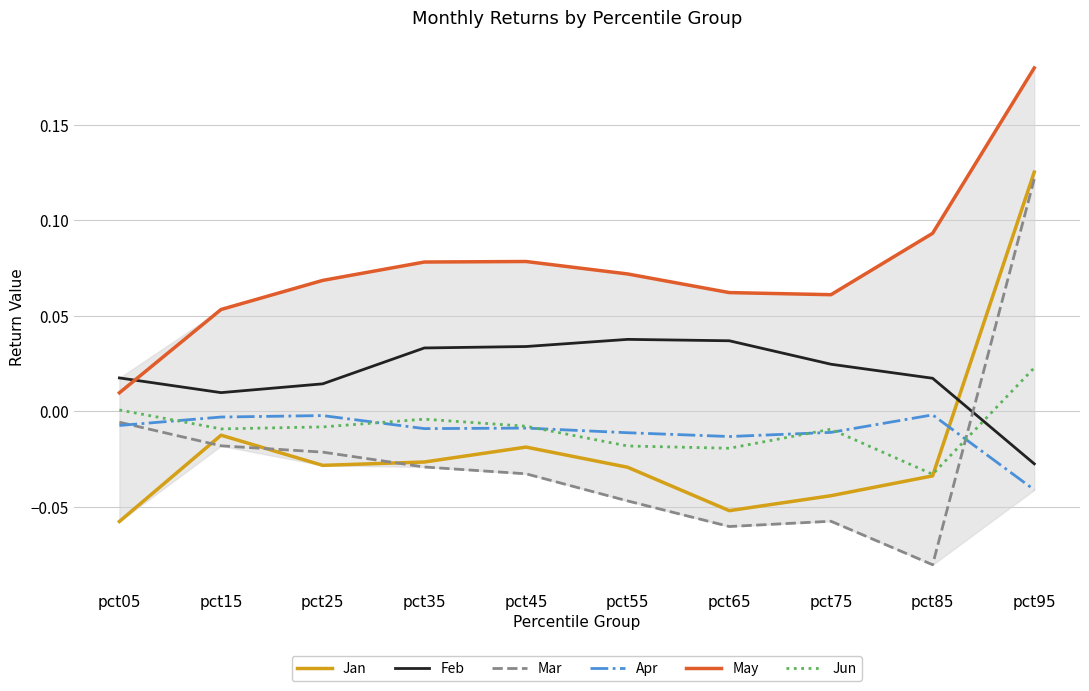

How many distinct data groups are displayed?

6